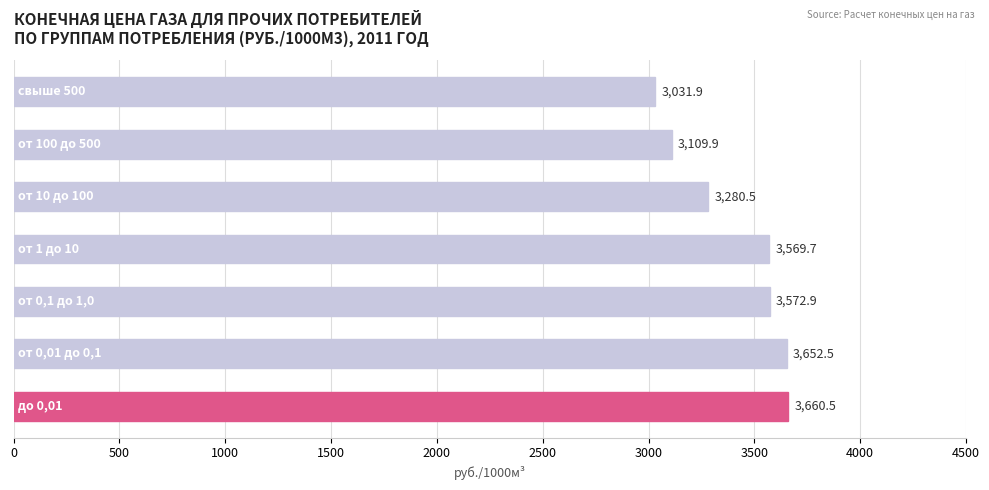

What is the average value?

3411.1